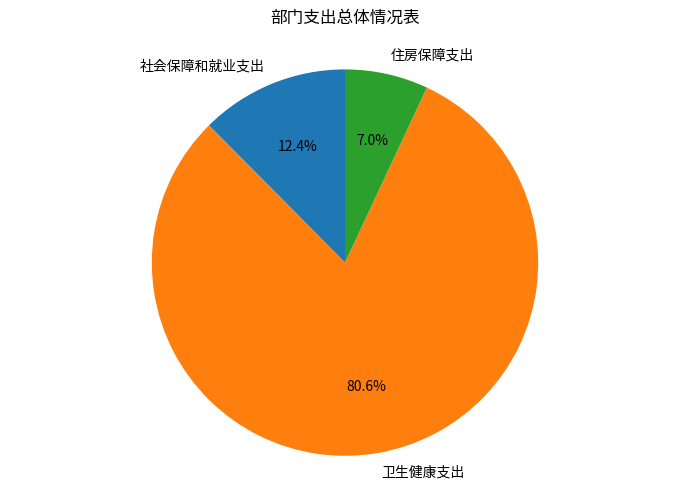

How many segments does this pie chart have?

3